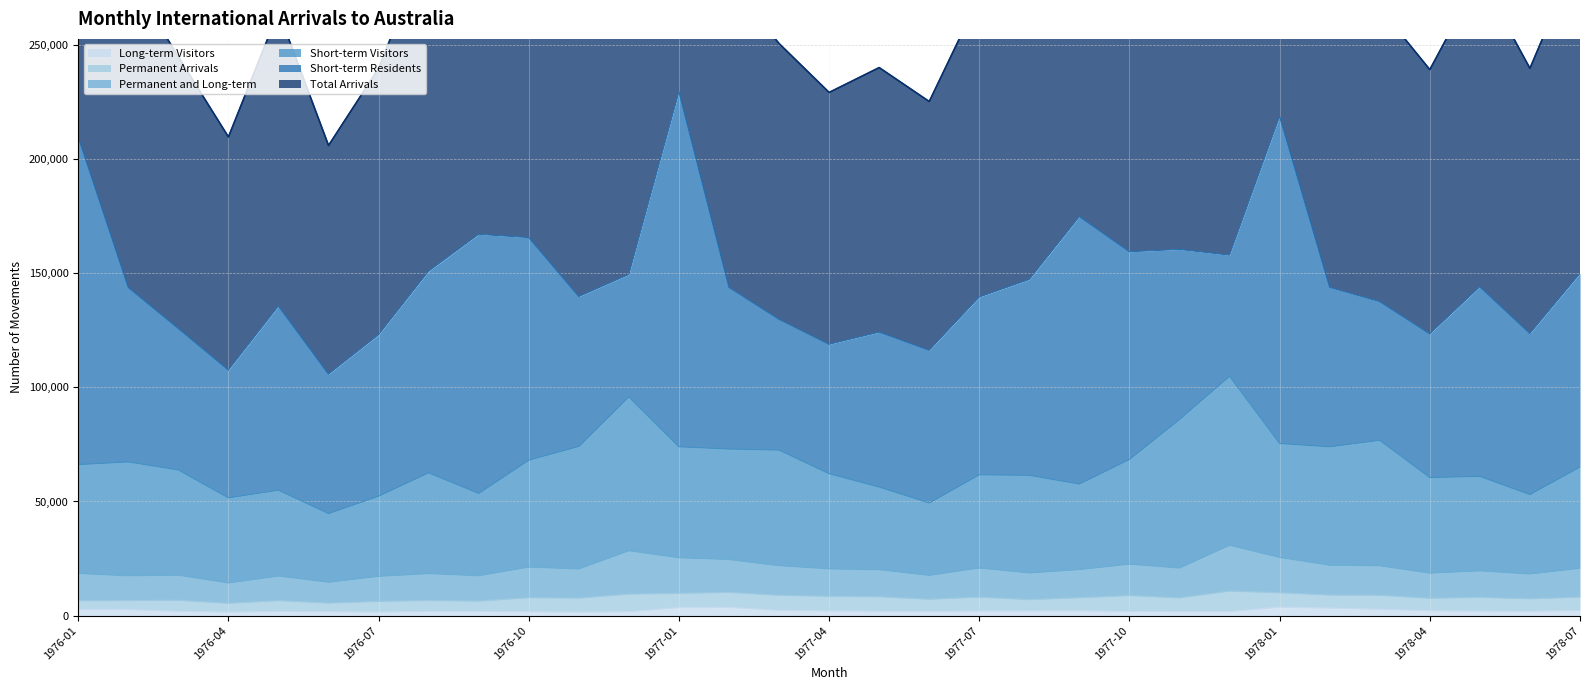

True or false: Total Arrivals and Short-term Visitors intersect in this chart.

False